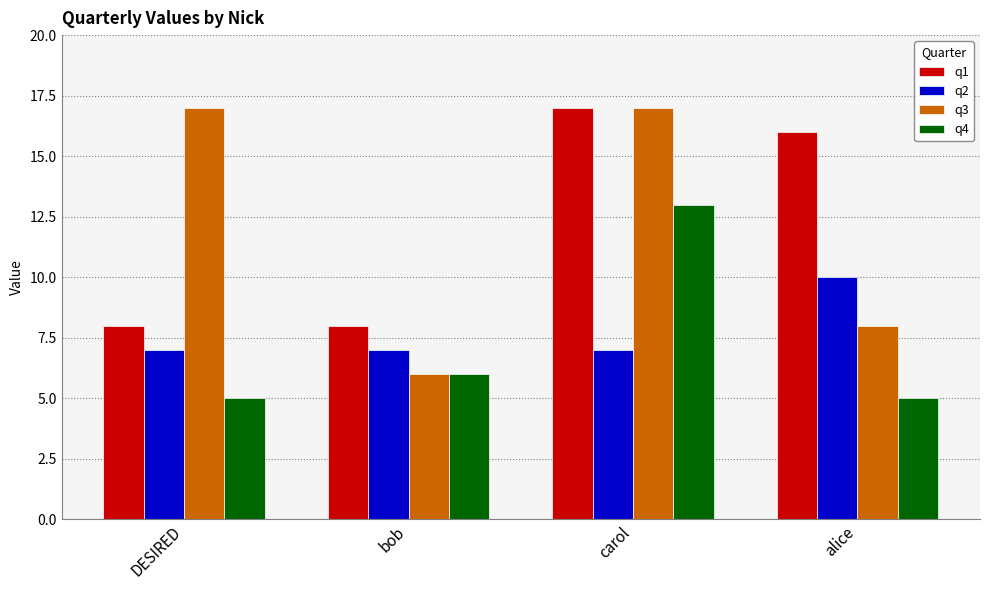

What is the lowest value of the q1 series?

8